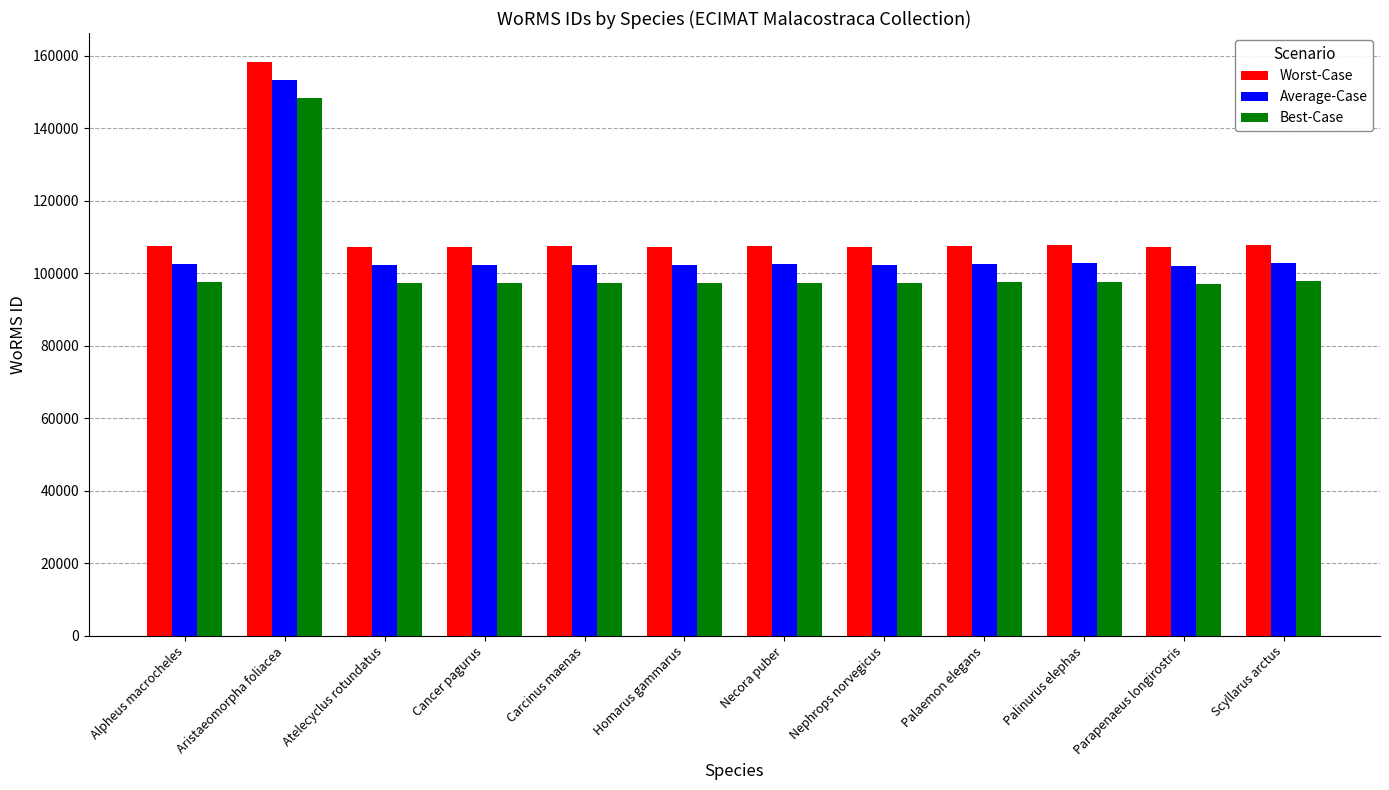

What is the total value across all series at Palaemon elegans?

307842